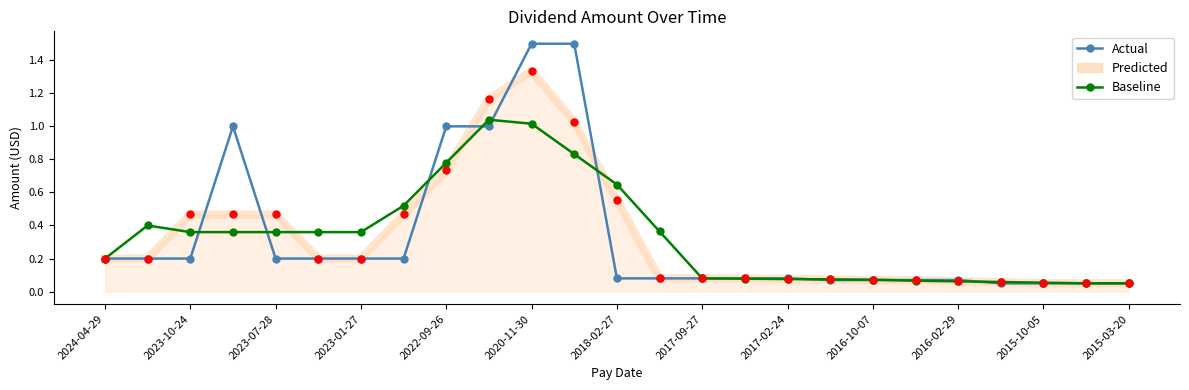

List the series in order of their peak value, lowest first.

Baseline, Predicted, Actual